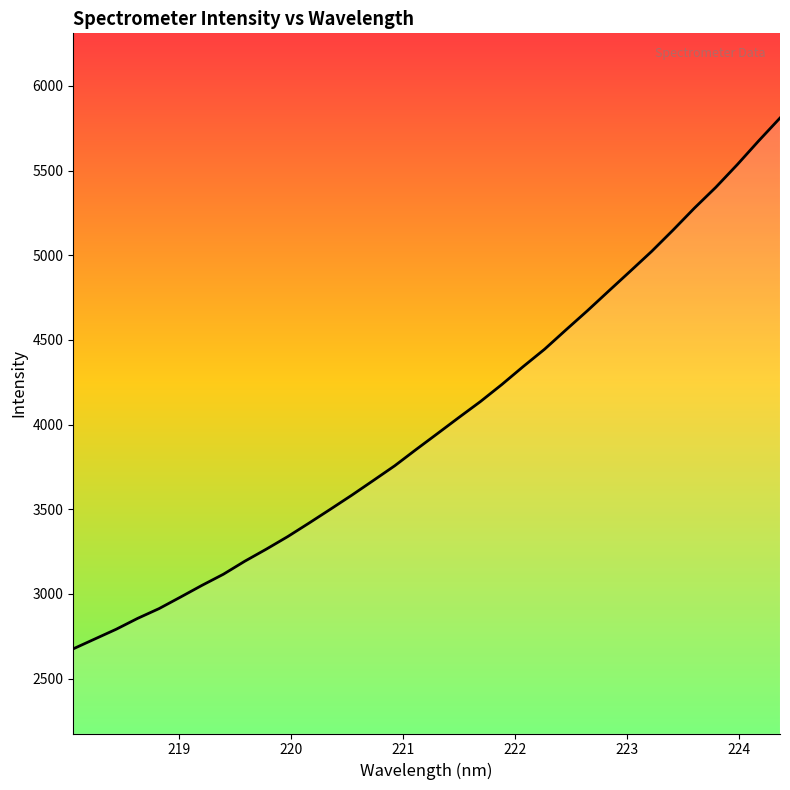

What is the difference between the maximum and minimum values?

3134.3